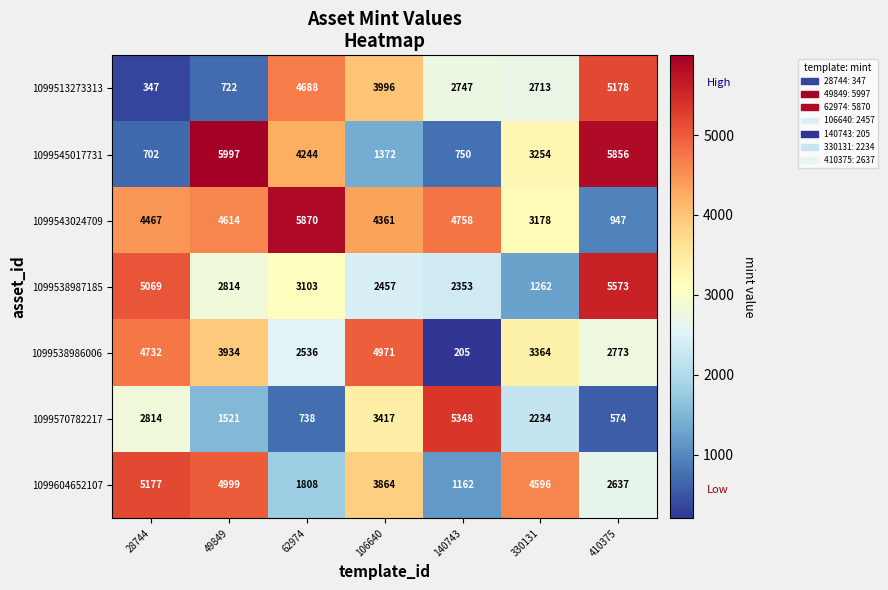

What is the difference between the second highest and minimum values in the 1099545017731 series?

5154